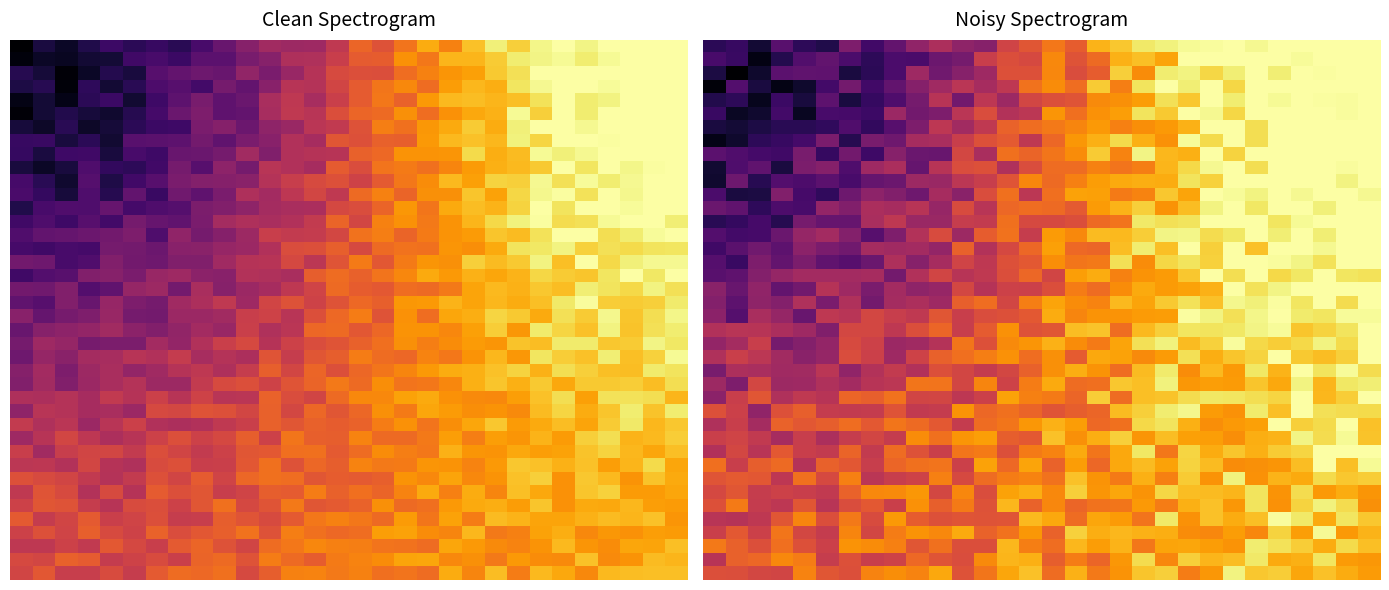

What is the total value across all series at 15?

28.7